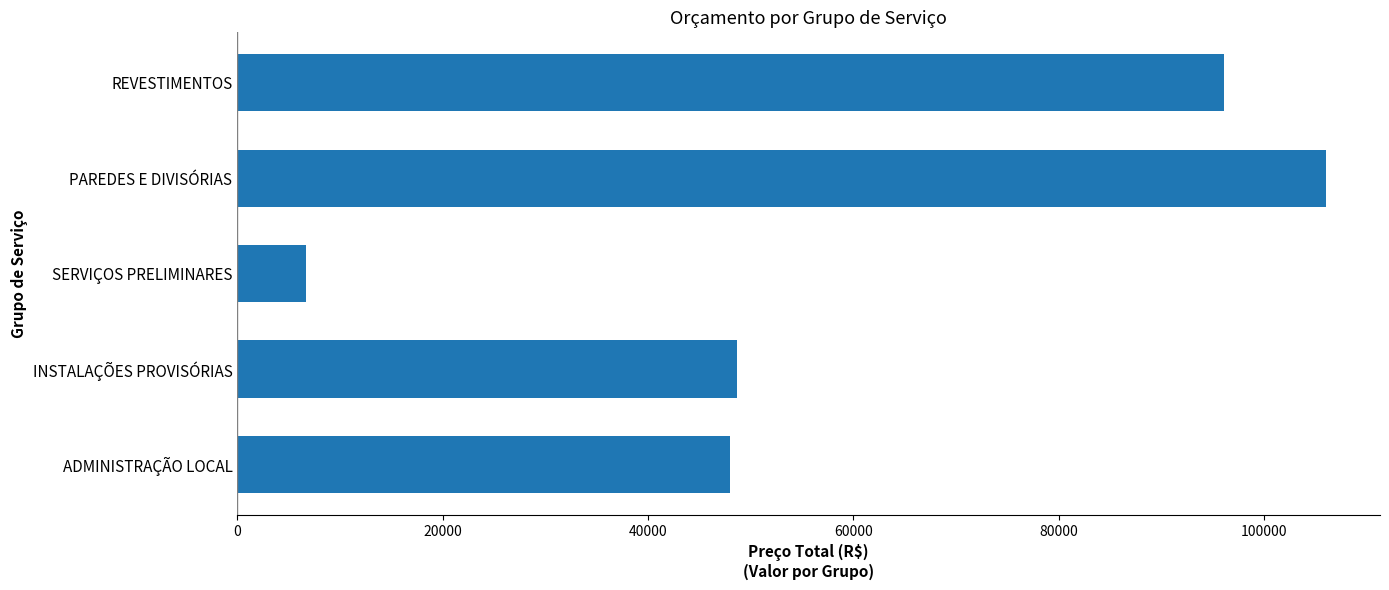

What is the average value?

61092.9